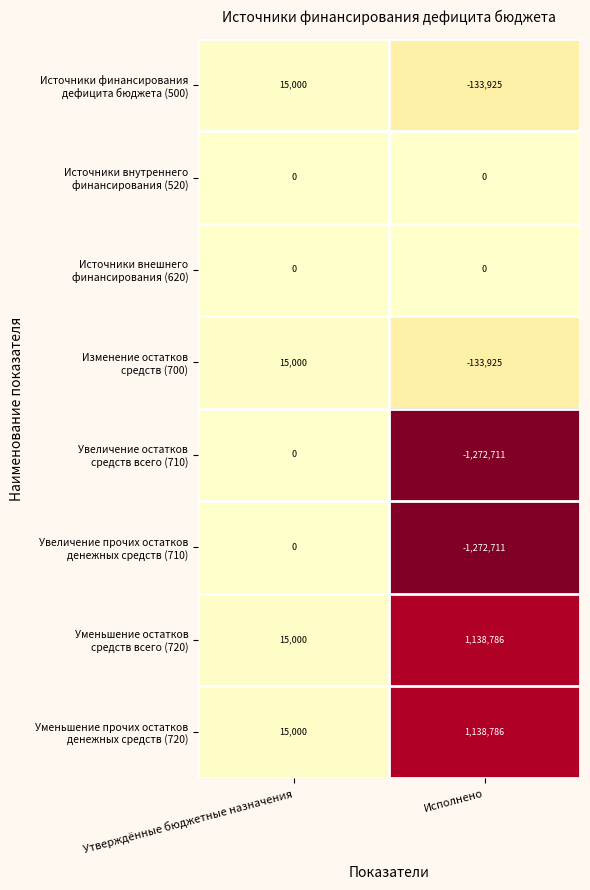

What is the spread (max minus min) of values at Утверждённые бюджетные назначения?

15000